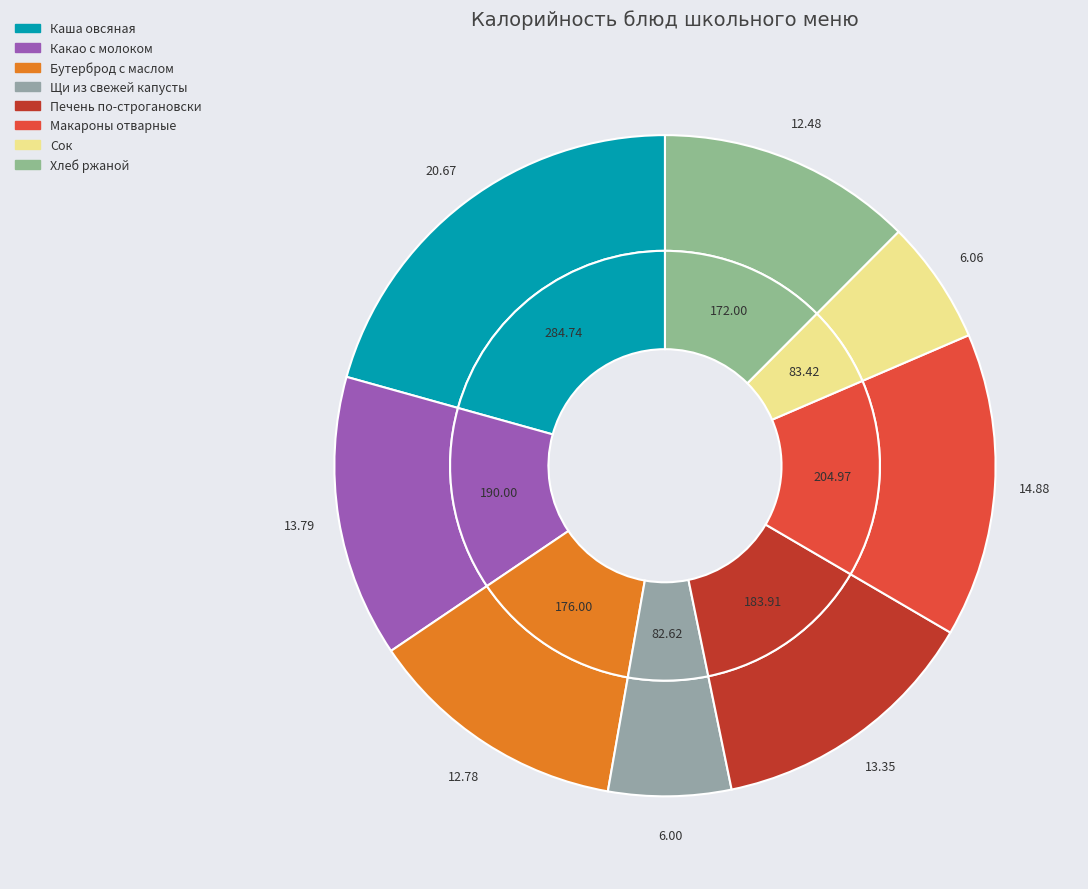

What is the change in value from Бутерброд с маслом to Щи из свежей капусты?

-93.4